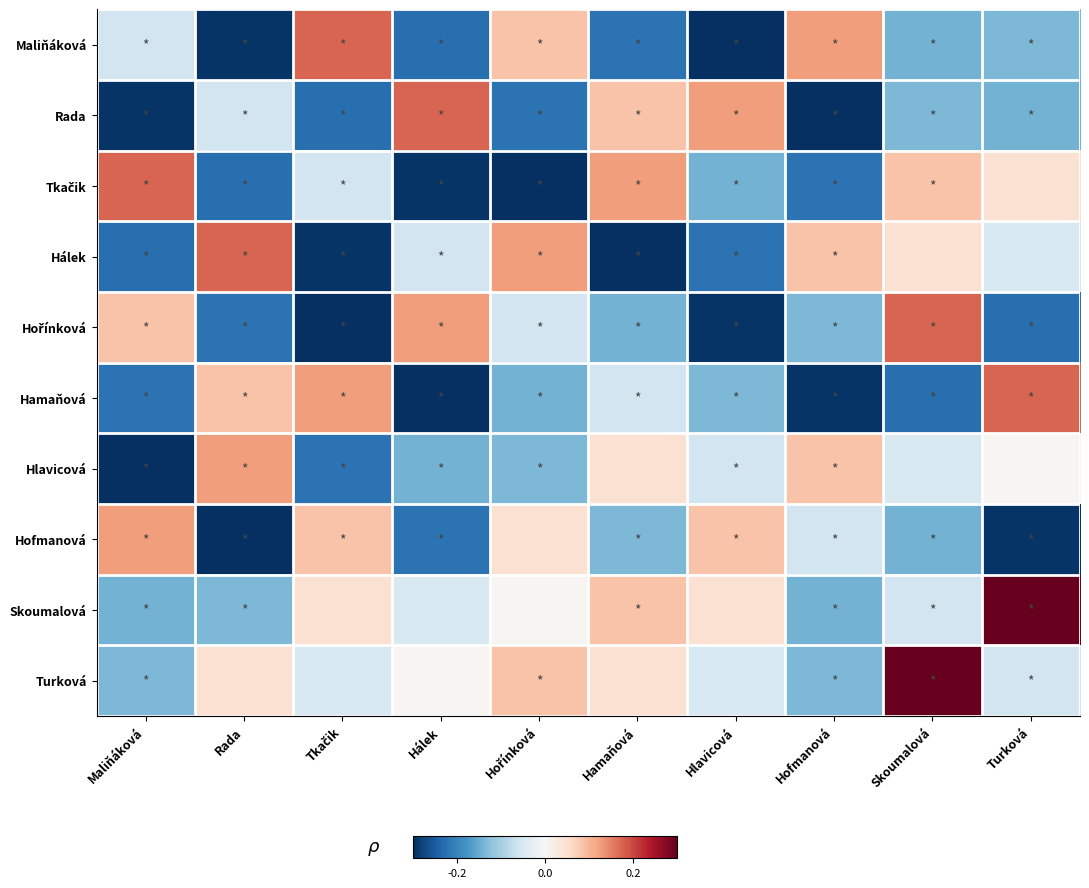

What is the minimum value shown in the chart?

-0.3